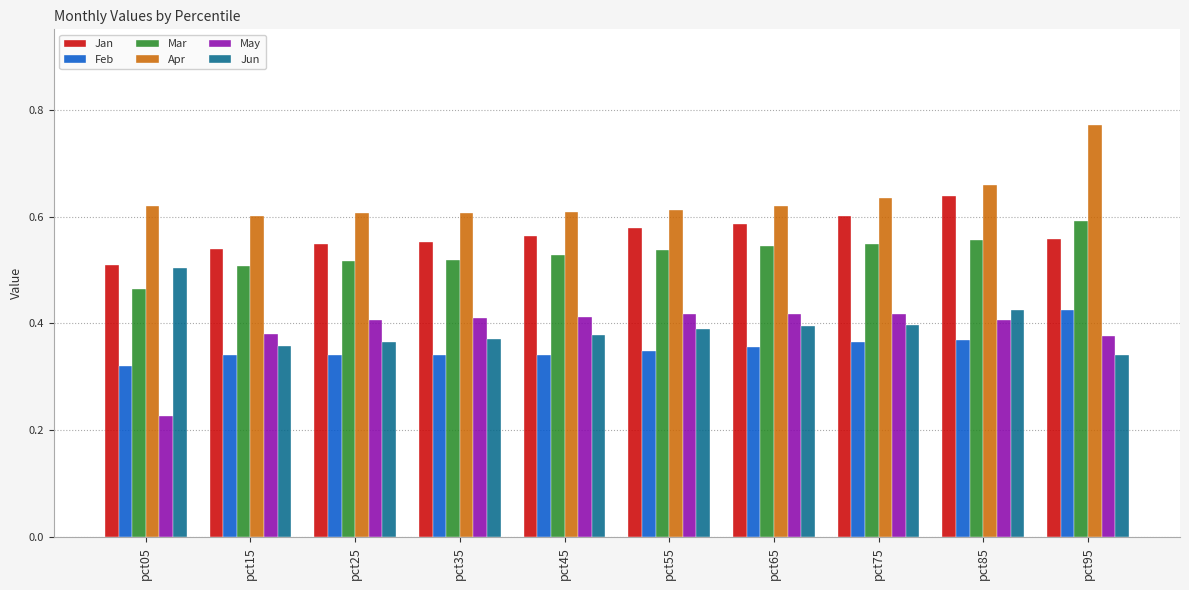

What is the sum of the Mar values at pct65 and pct05?

1.0